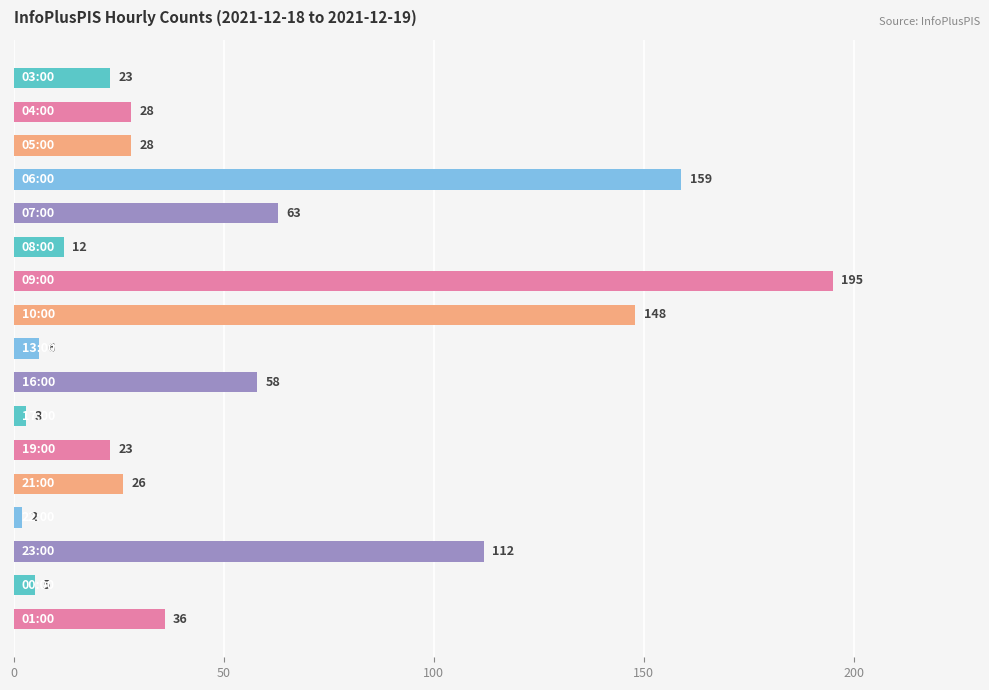

What is the maximum value shown in the chart?

195